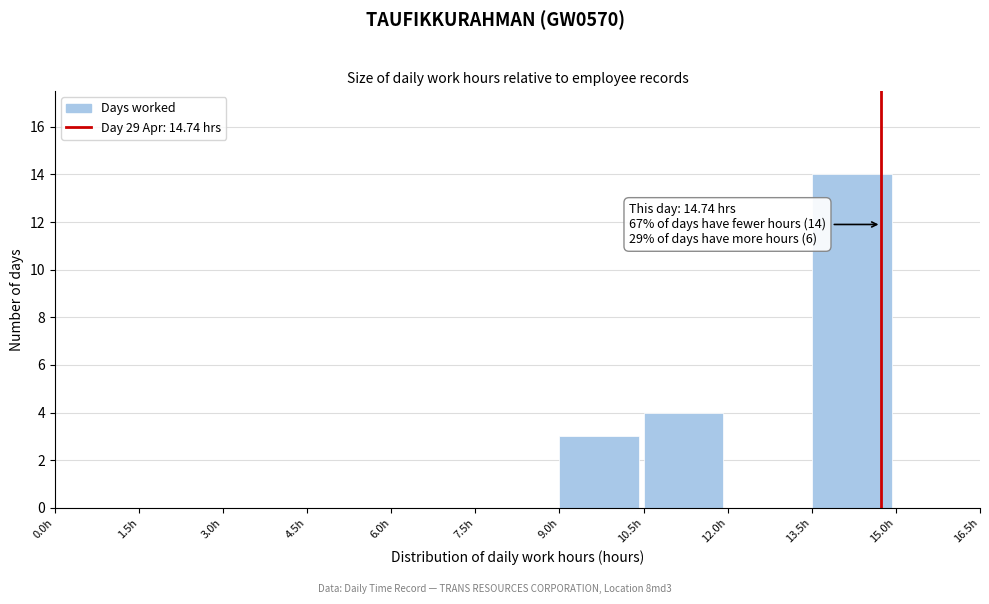

Which range on the x-axis has the tallest bar?

13.5 to 15.0